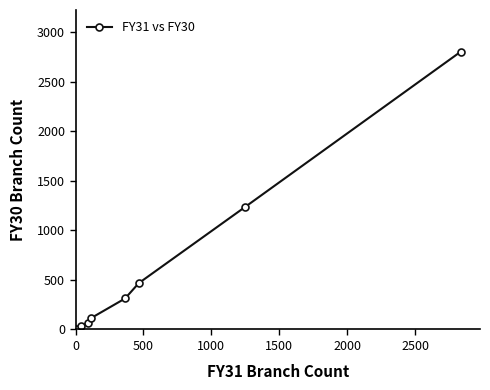

True or false: the data has more than 2 interior local peaks.

False